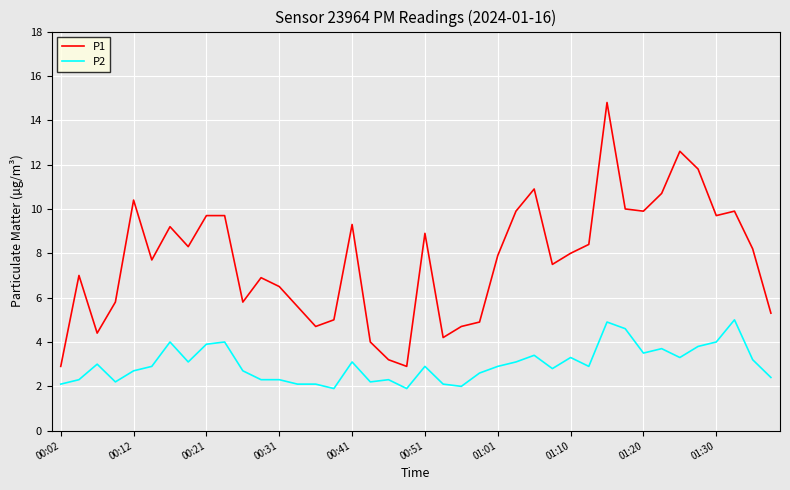

Which series has the widest spread of values?

P1